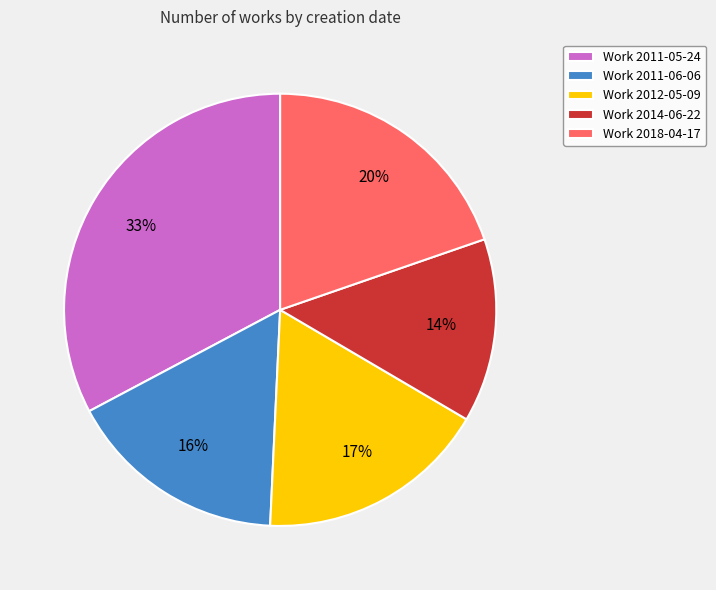

Combined, do Work 2011-06-06 and Work 2011-05-24 account for over 50%?

No